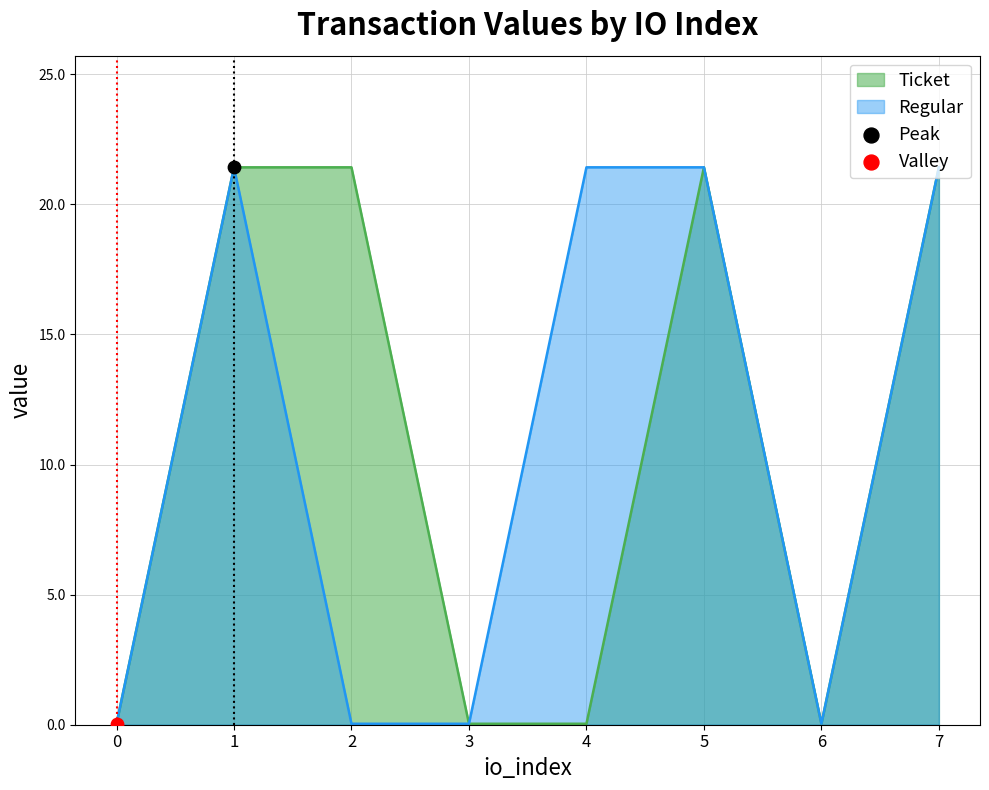

Which series reaches the maximum Y coordinate?

Ticket